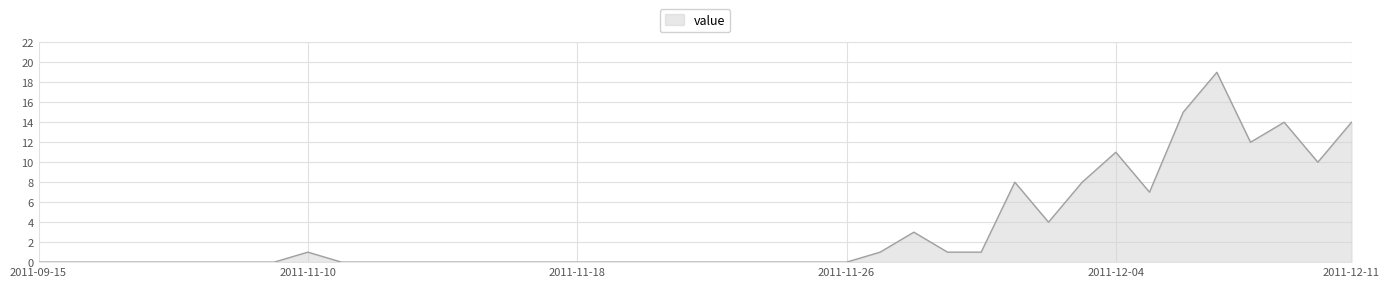

What is the greatest value displayed?

19